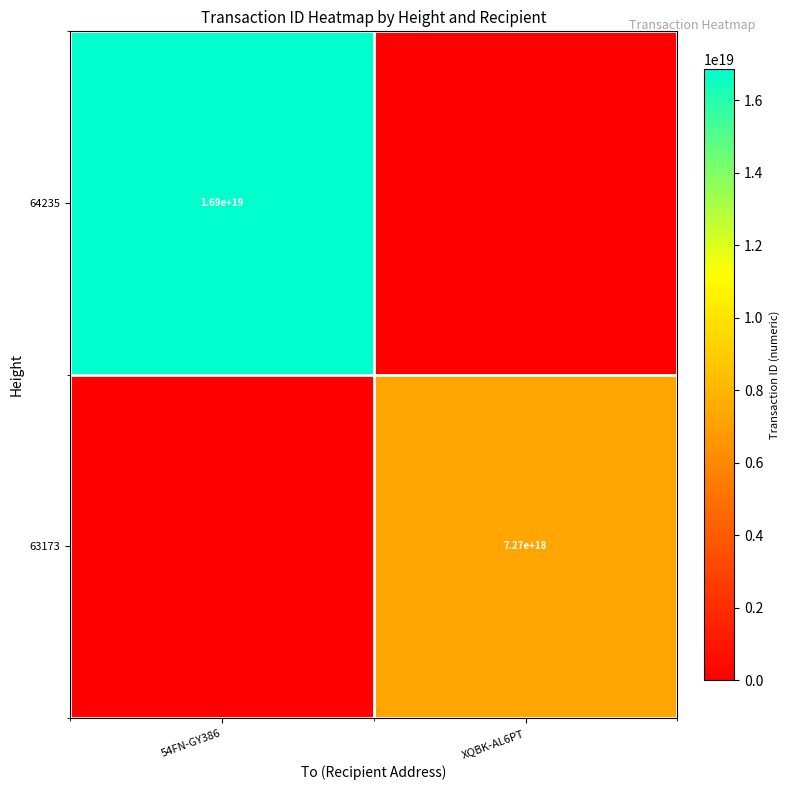

True or false: 64235 has a value of 16900000000000000000 at 54FN-GY386.

True